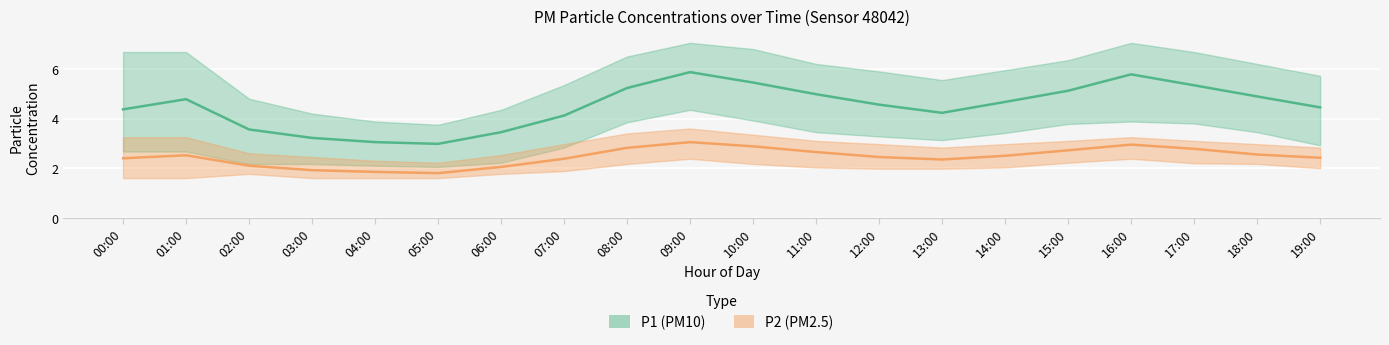

Where does the P1 (PM10) mean series first go above 4?

00:00